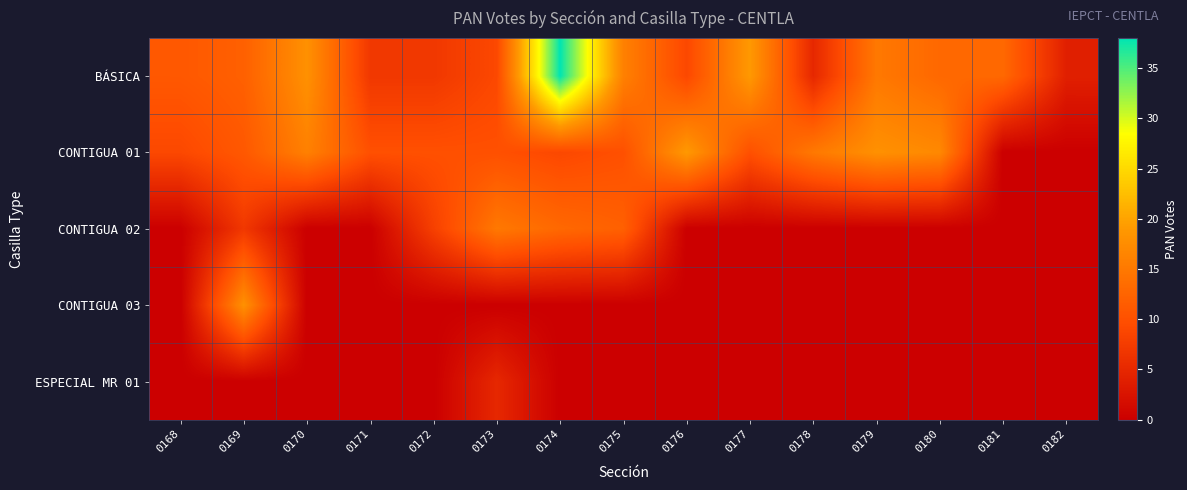

Which has a higher value, 0176 or 0171?

0176